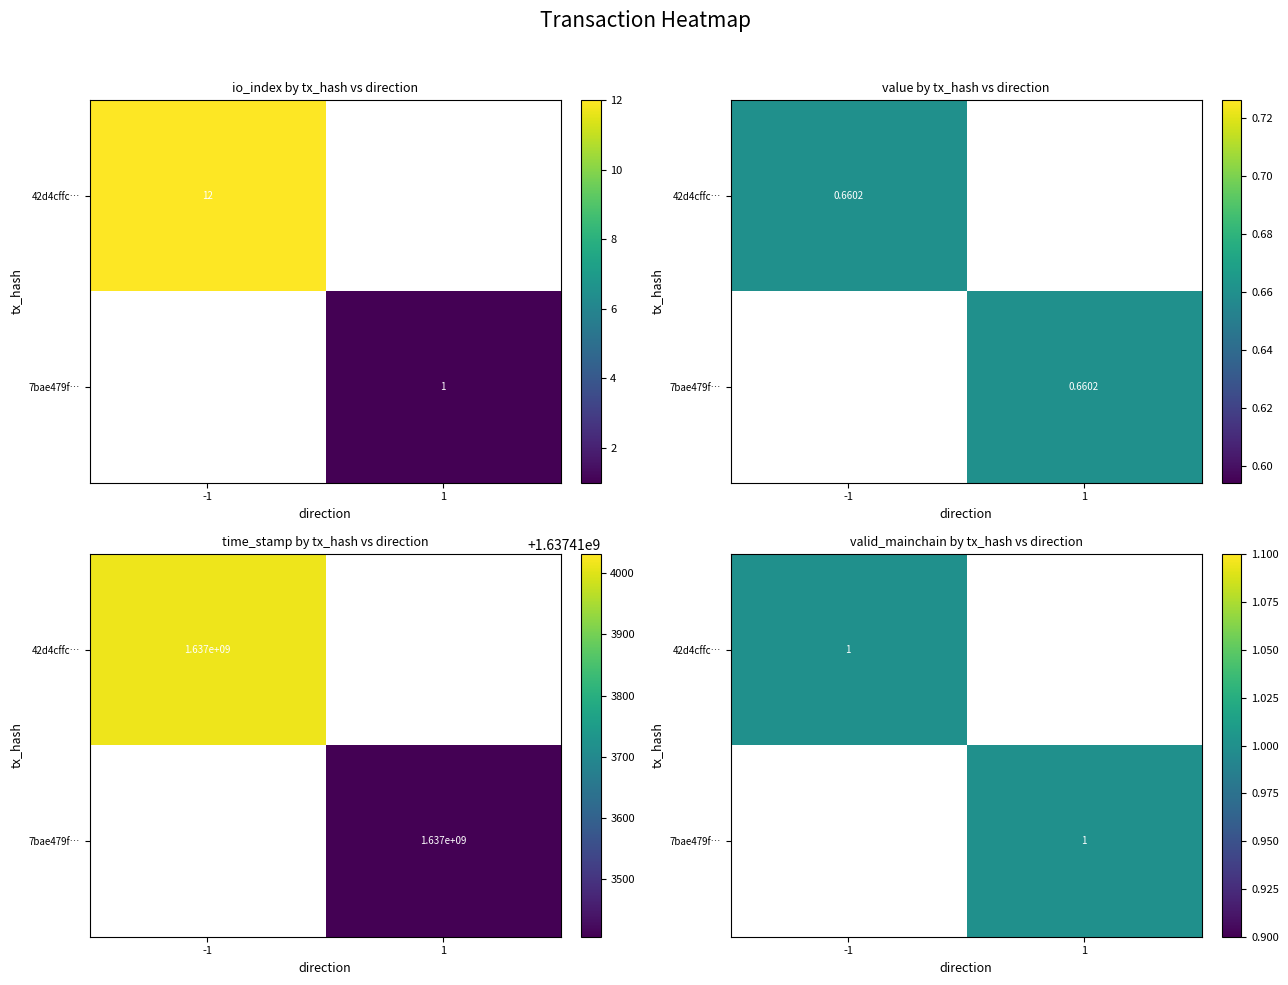

Is it true that 42d4cffc… equals -1 at 1?

False